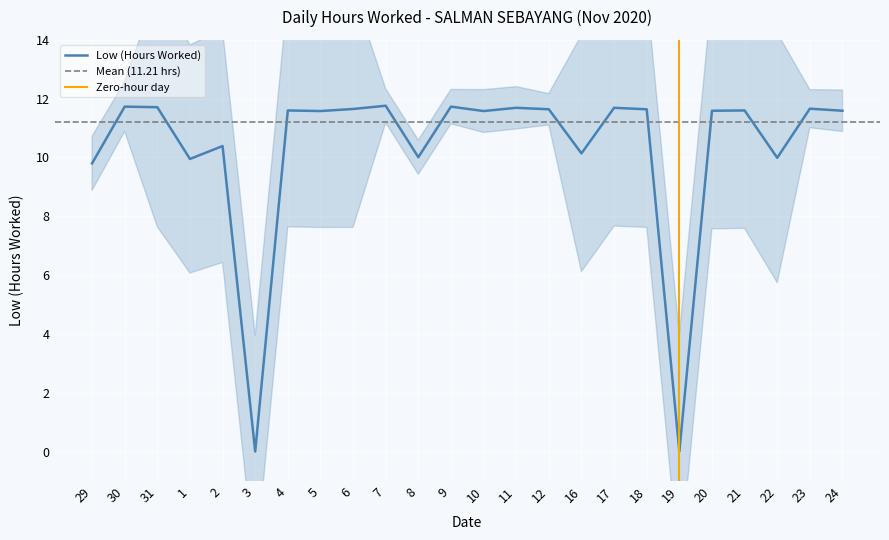

True or false: the data shows 19.8 at 4.

False